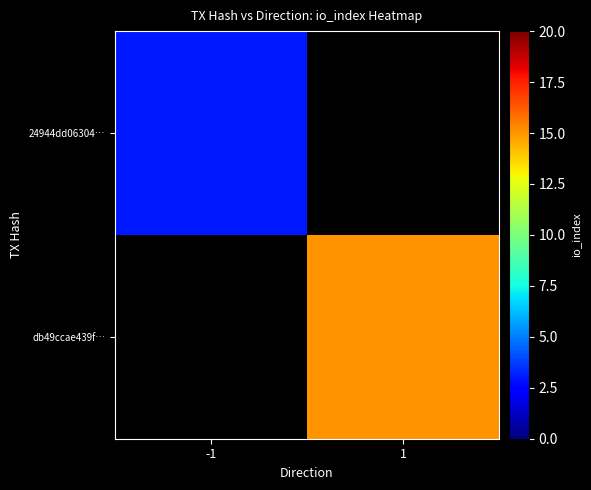

Count the number of data series in this chart.

2